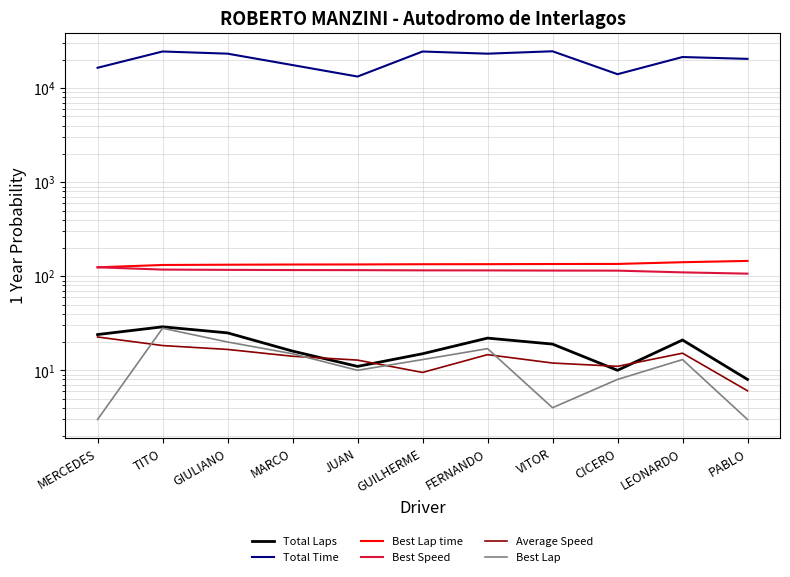

At which label is Best Lap closest to 15?

MARCO